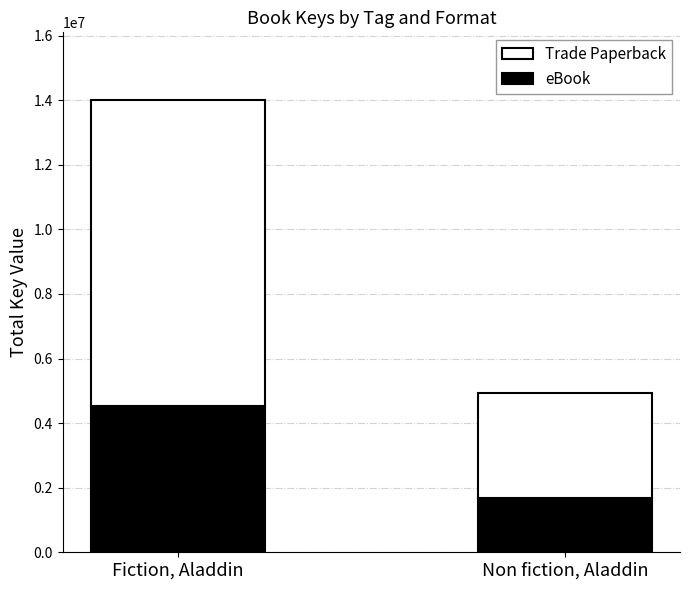

Reading left to right, list the values for the eBook series.

Fiction, Aladdin=4533050	Non fiction, Aladdin=1682341